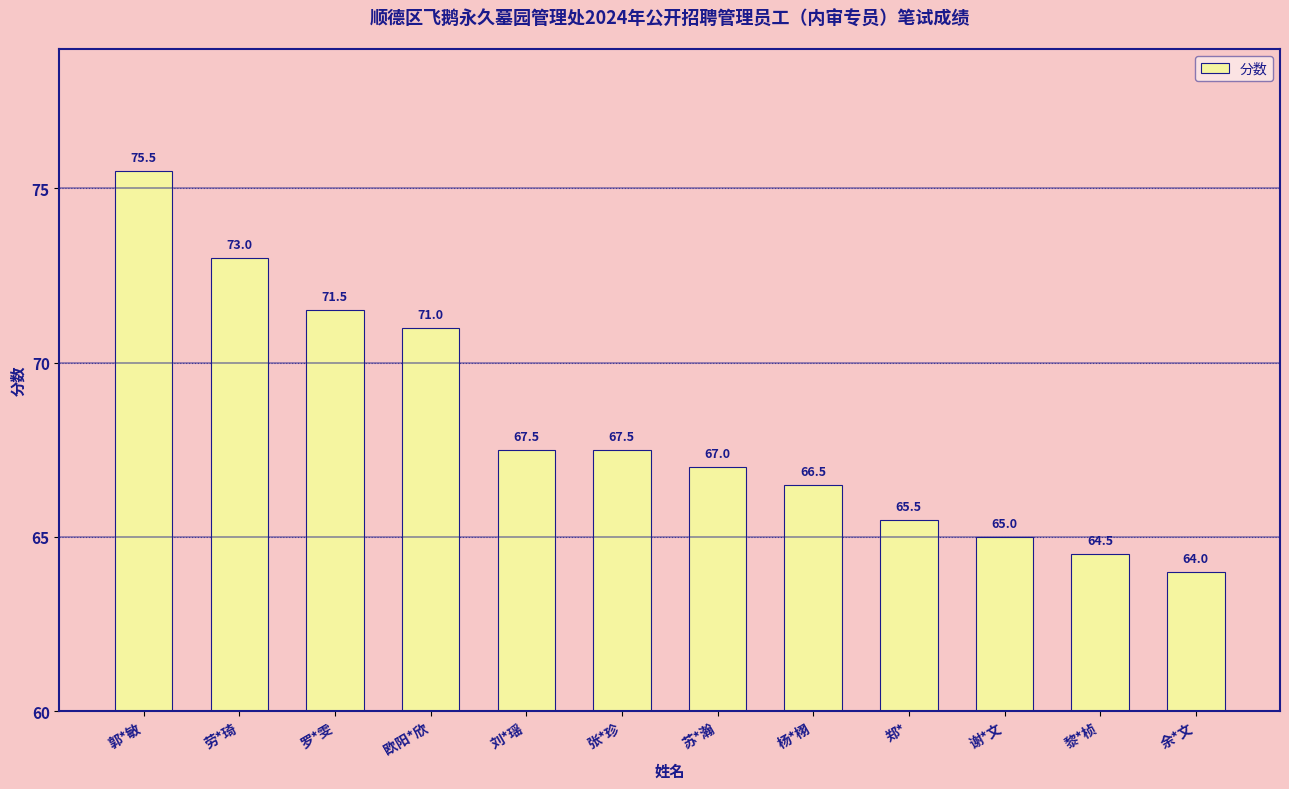

What is the ratio of the value at 郭*敏 to the value at 张*珍?

1.1